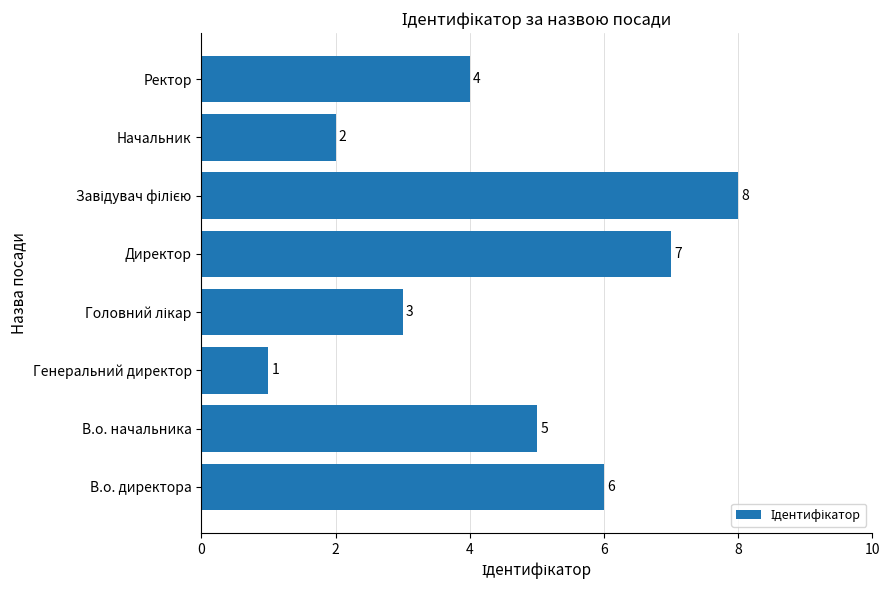

The chart shows a value of 3 at В.о. директора. True or false?

False